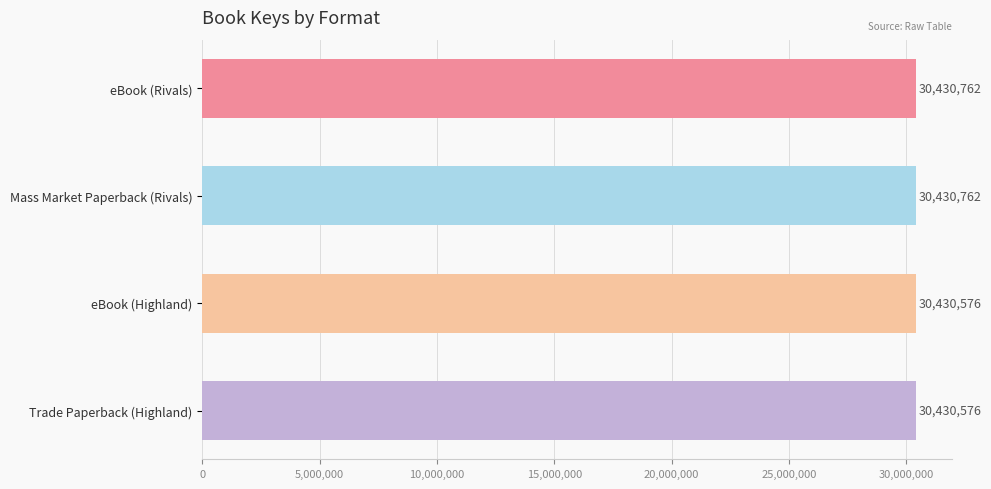

Reading top to bottom, transcribe all the data shown in this chart.

30430762	30430762	30430576	30430576